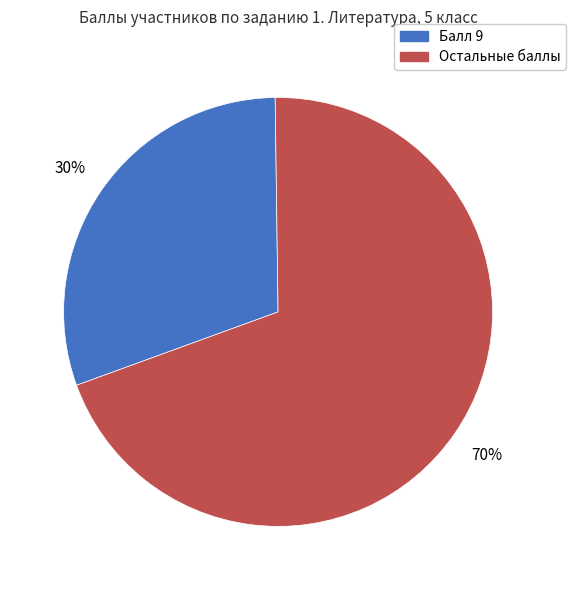

To the nearest percent, what percentage of the pie is Остальные баллы?

70%